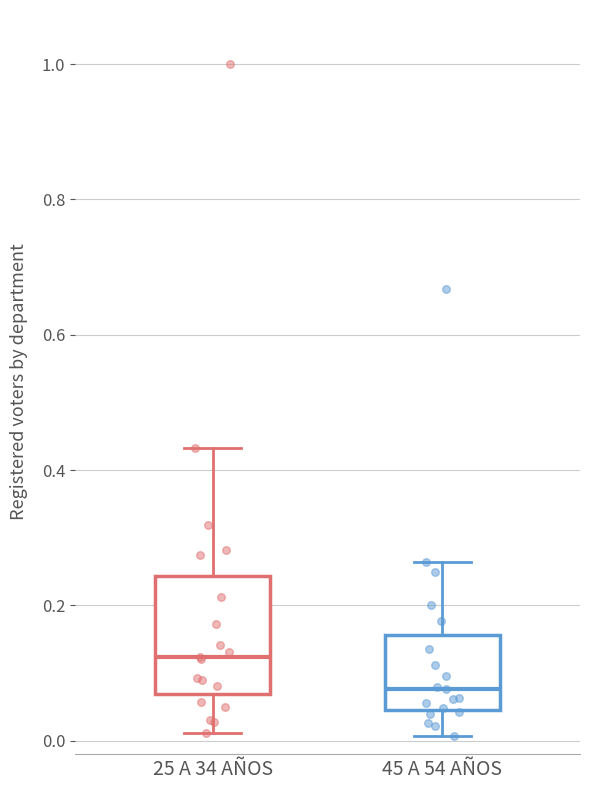

Reading left to right, transcribe this box plot: for each box, give where its median line is, the range the box spans, and where its two whiskers end, as read against the y-axis. The values are not printed on the chart, so give them approximately, as read against the axis.

25 A 34 AÑOS: median 0.12, box 0.06 to 0.24, whiskers 0.02 to 0.44
45 A 54 AÑOS: median 0.08, box 0.04 to 0.16, whiskers 0.00 to 0.26